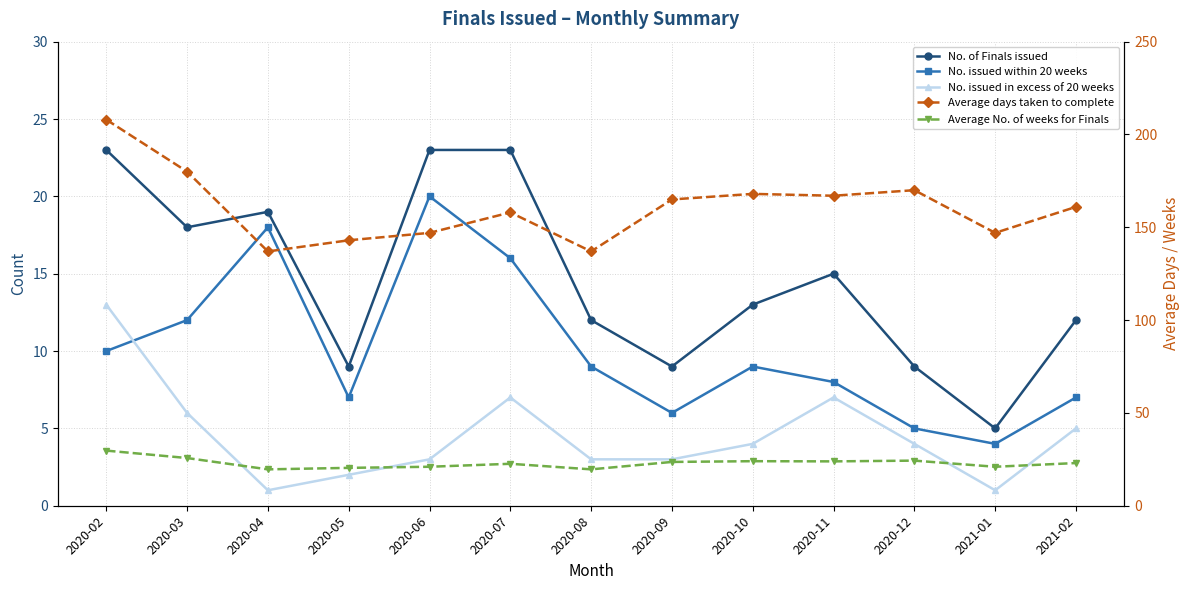

Rank the series by their maximum value, from highest to lowest.

Average days taken to complete, Average No. of weeks for Finals, No. of Finals issued, No. issued within 20 weeks, No. issued in excess of 20 weeks